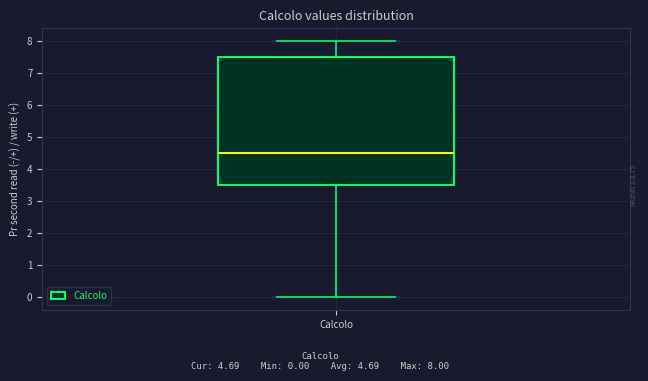

Transcribe this box plot: give where the median line is, the range the box spans, and where the two whiskers end, as read against the y-axis. The values are not printed on the chart, so give them approximately, as read against the axis.

median 4.5, box 3.5 to 7.5, whiskers 0.0 to 8.0